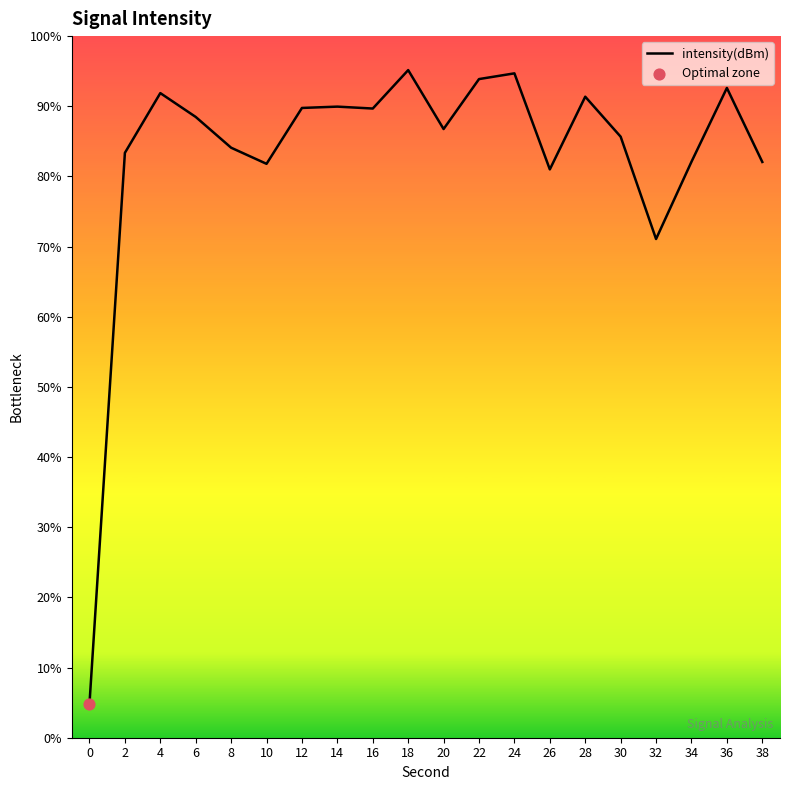

Which has a higher value, 24 or 34?

24